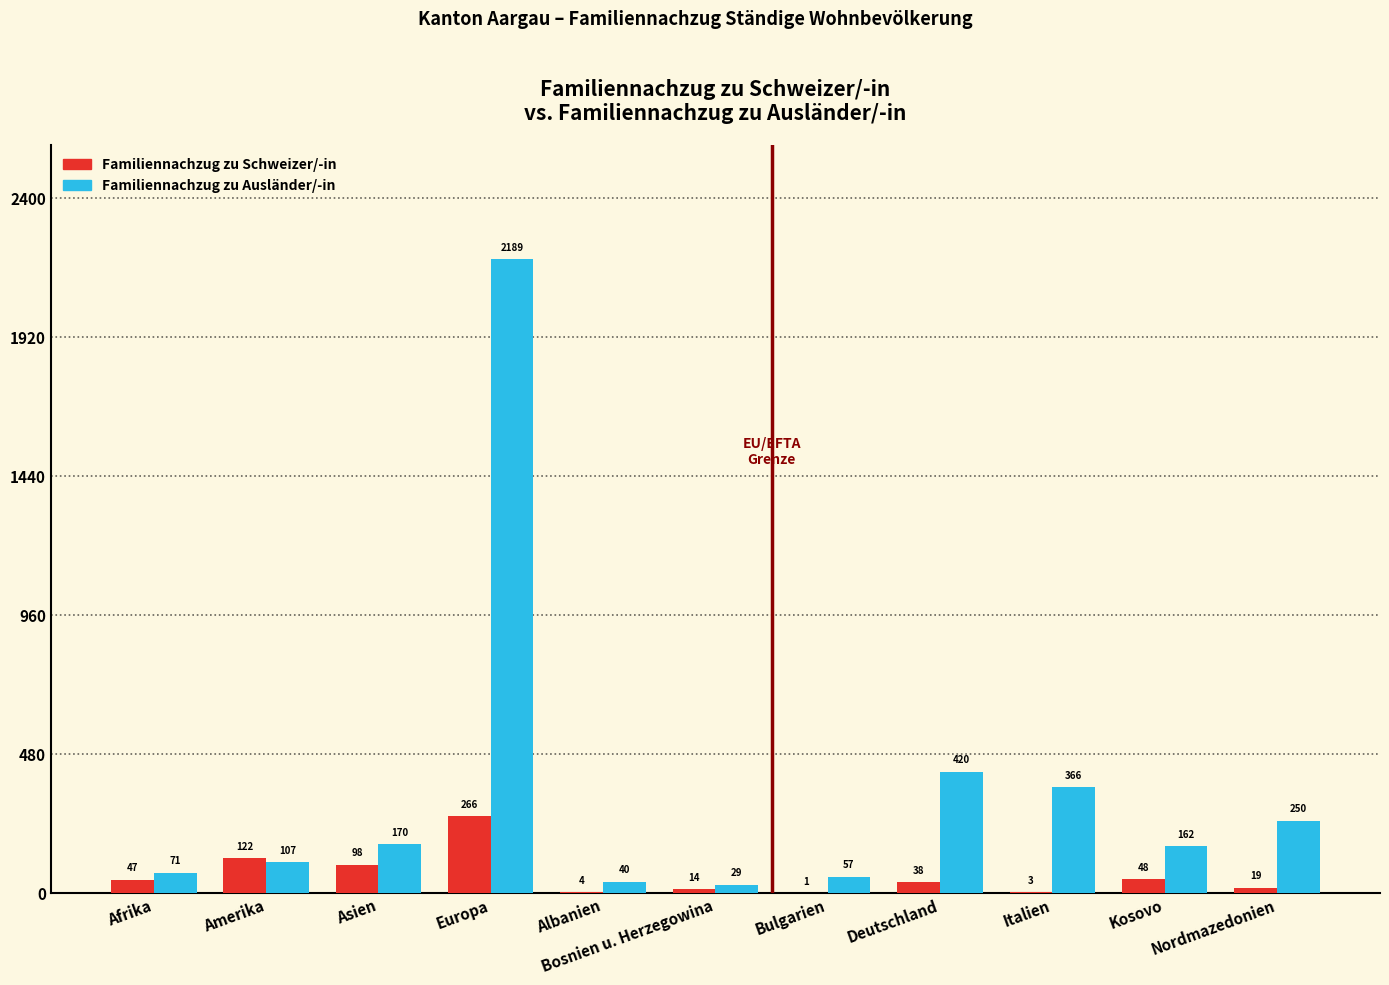

At which category is the sum across all series the highest?

Europa